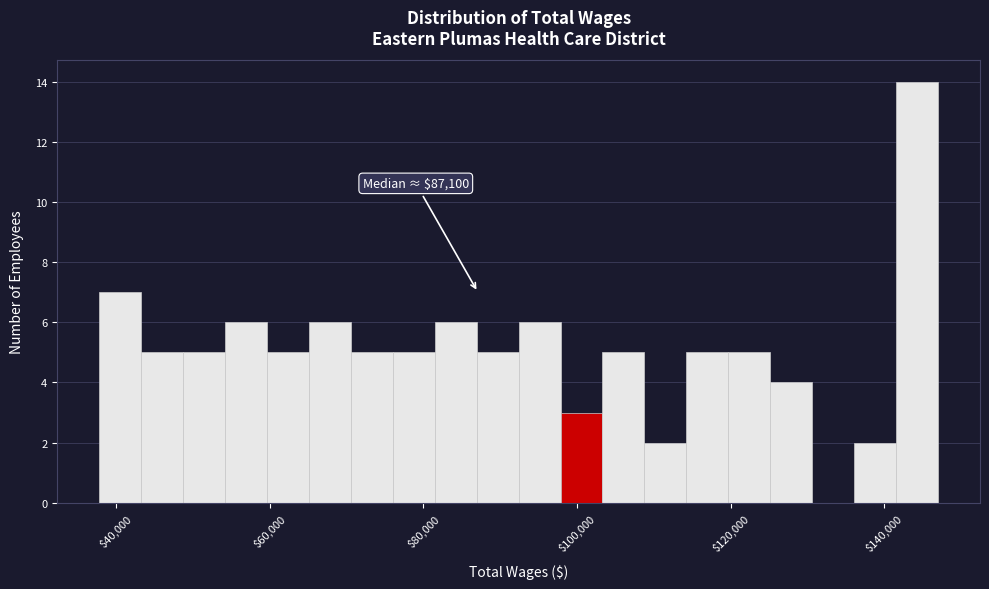

Around what value on the x-axis is the tallest bar? Give the approximate position of its centre, as read against the axis.

144000